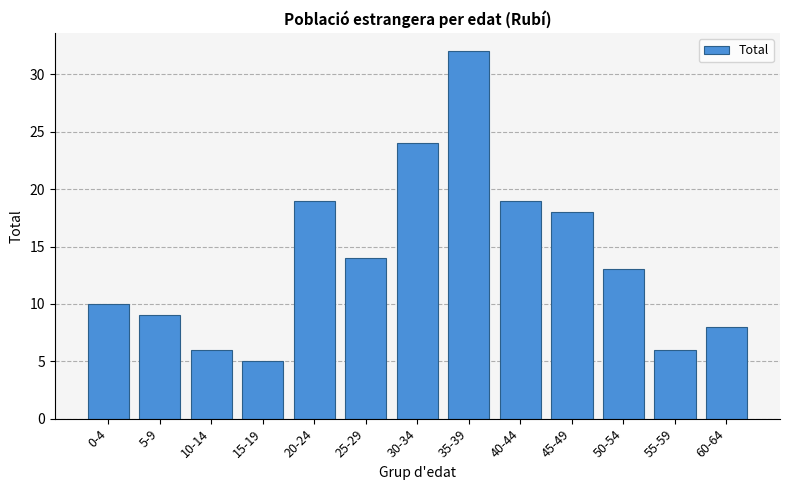

Reading right to left, transcribe all the data shown in this chart.

60-64=8	55-59=6	50-54=13	45-49=18	40-44=19	35-39=32	30-34=24	25-29=14	20-24=19	15-19=5	10-14=6	5-9=9	0-4=10